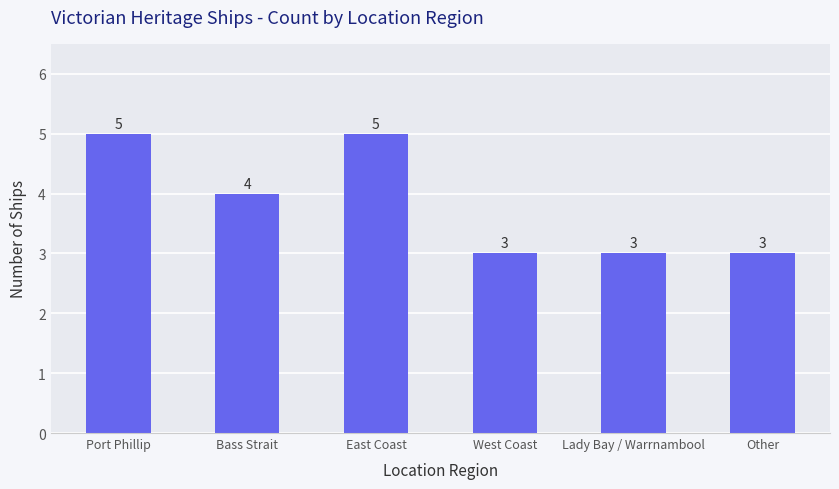

The chart shows a value of 4 at Bass Strait. True or false?

True